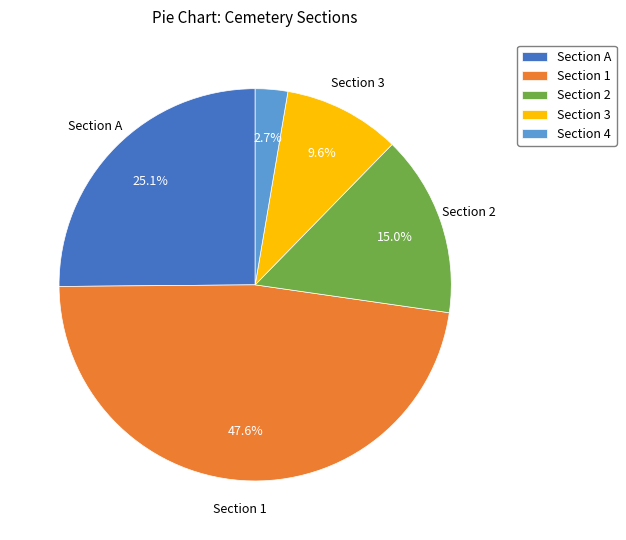

How many slices are in this pie chart?

5